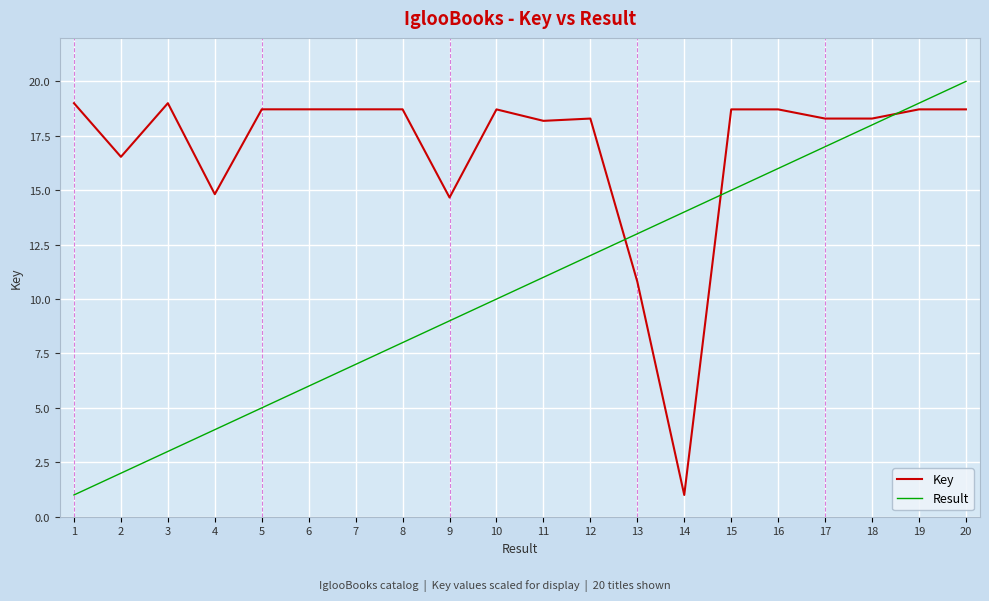

At which category is the sum across all series the highest?

20